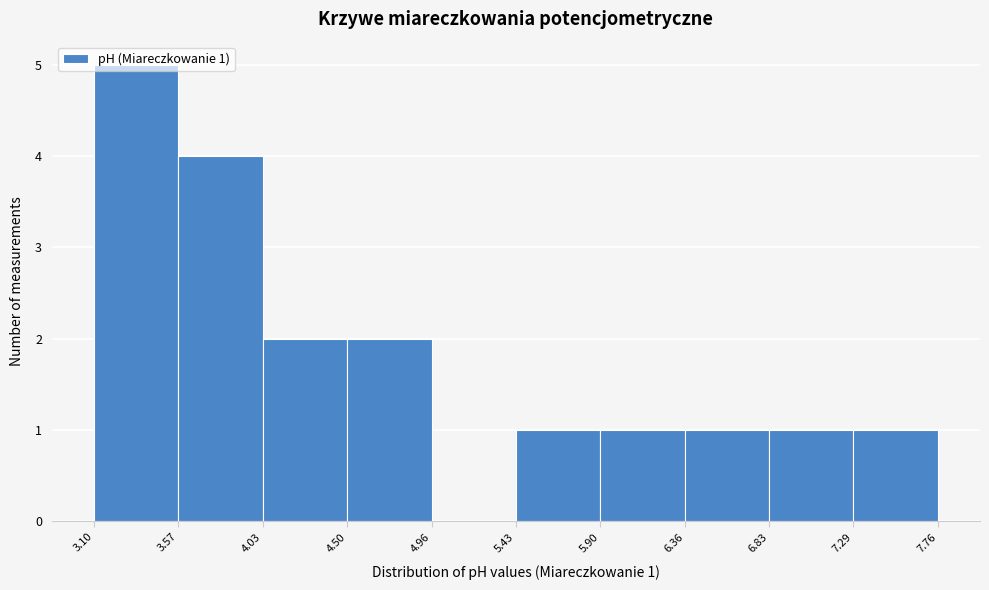

Over which range of the x-axis is the bar tallest?

3.10 to 3.57